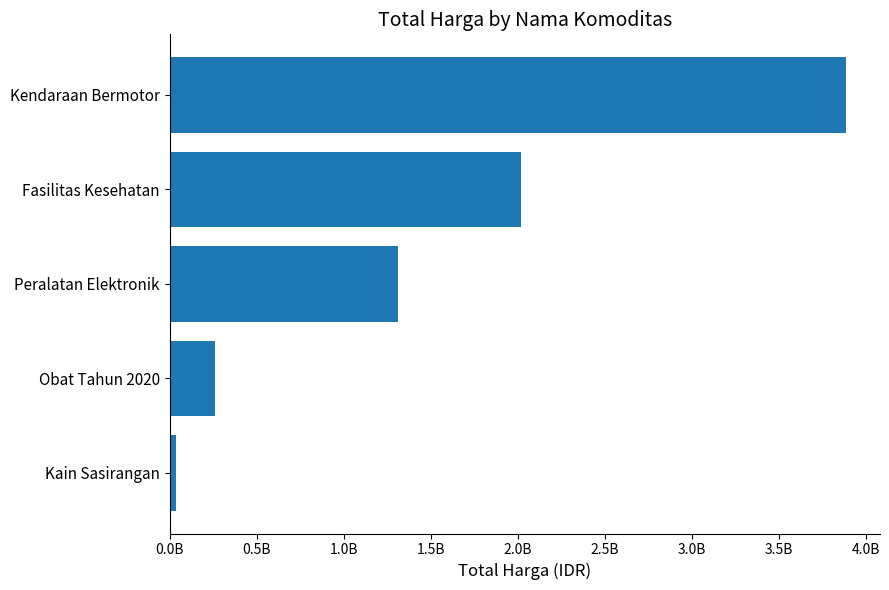

Does the chart contain any negative values?

No